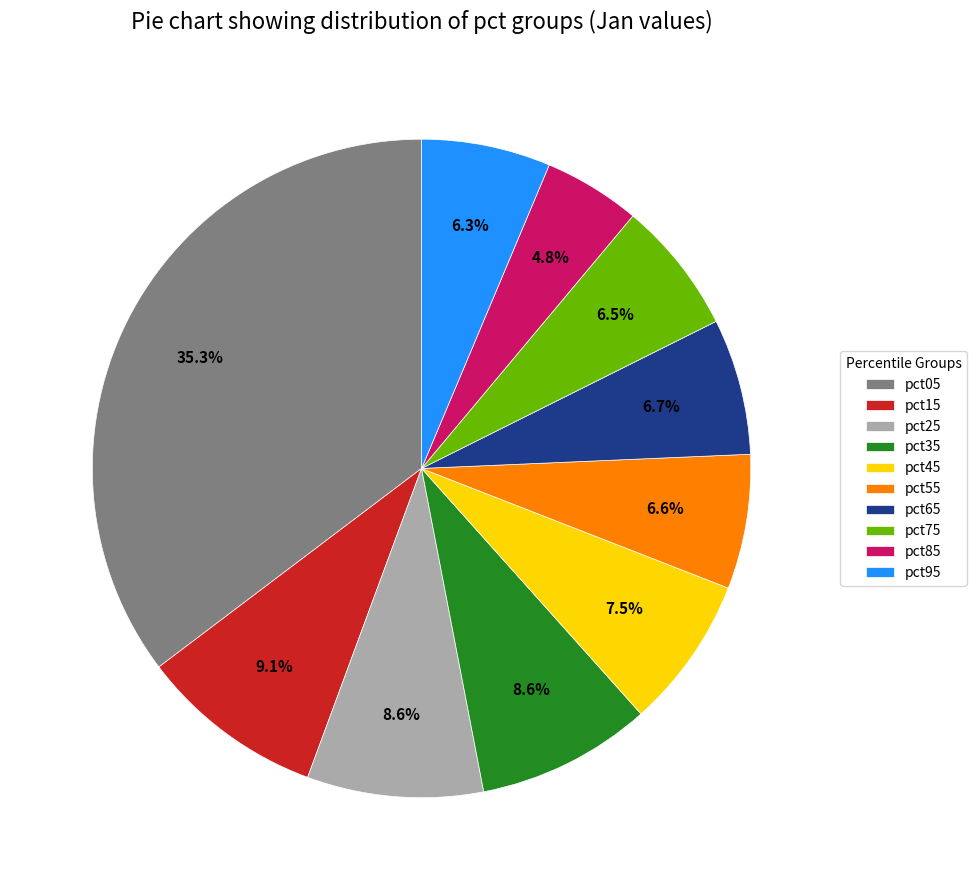

Which slice is the largest?

pct05